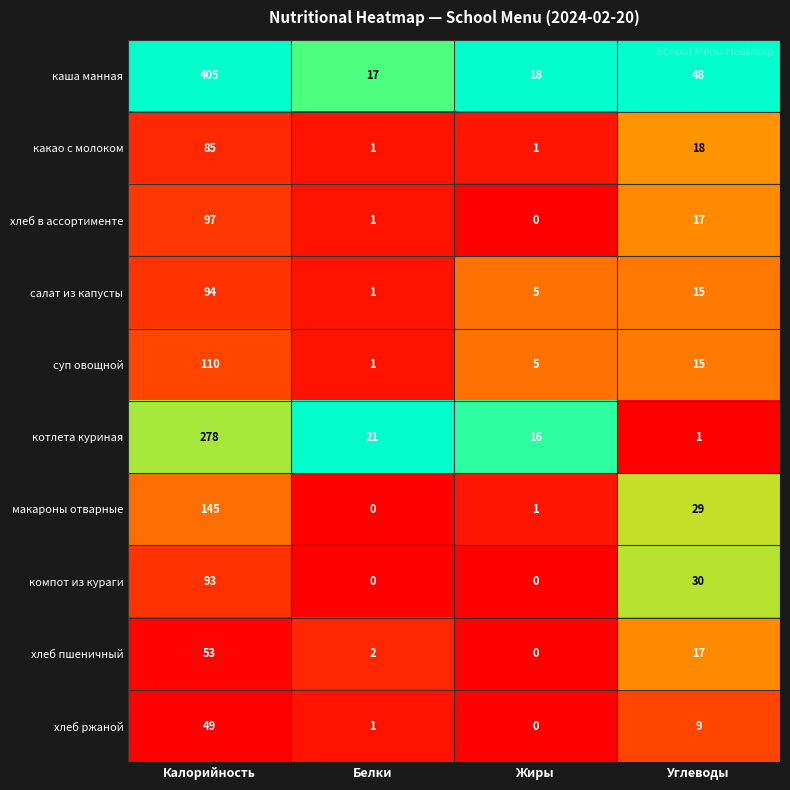

At which label does суп овощной first exceed 15?

Калорийность